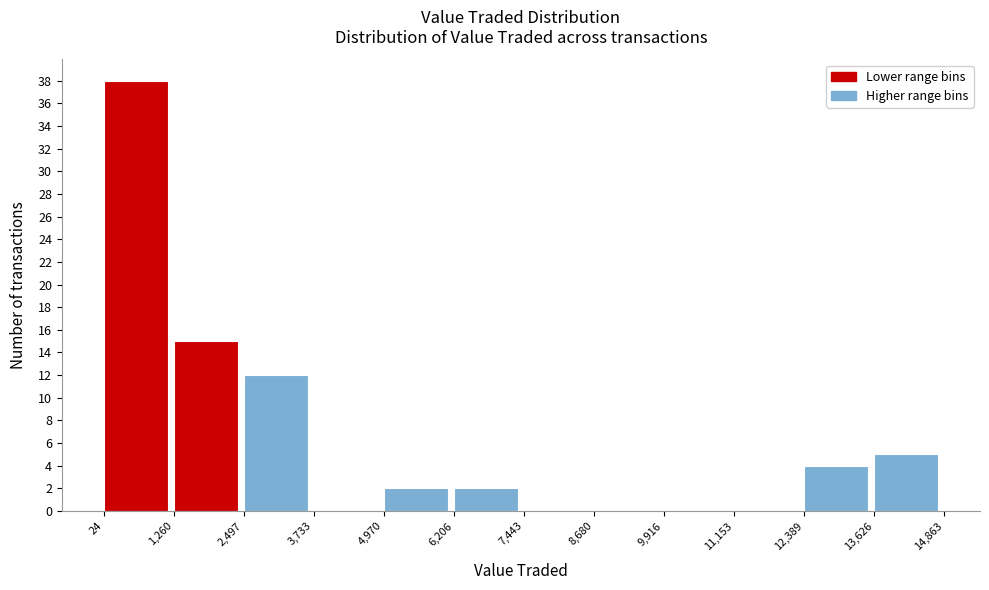

Reading left to right, list every bar in this chart as the range it spans on the x-axis followed by its height. The values are not printed on the chart, so give them approximately, as read against the axis.

24 to 1,260: 38
1,260 to 2,497: 15
2,497 to 3,733: 12
3,733 to 4,970: 0
4,970 to 6,206: 2
6,206 to 7,443: 2
7,443 to 8,680: 0
8,680 to 9,916: 0
9,916 to 11,153: 0
11,153 to 12,389: 0
12,389 to 13,626: 4
13,626 to 14,863: 5